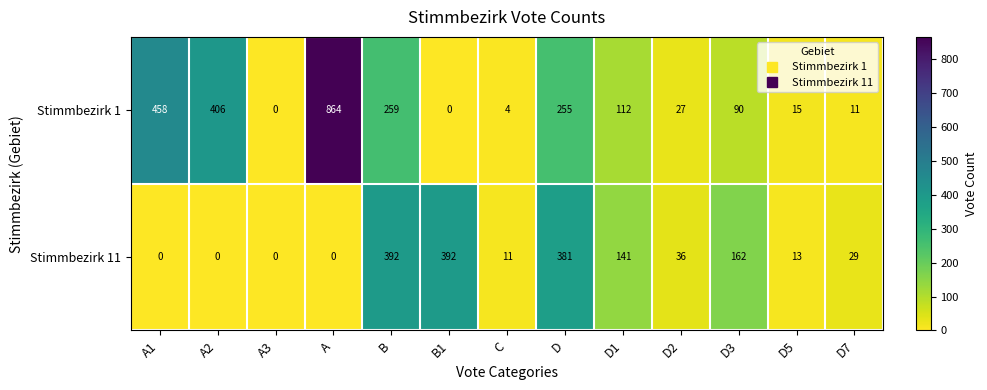

The value of Stimmbezirk 1 at D3 is 90. True or false?

True